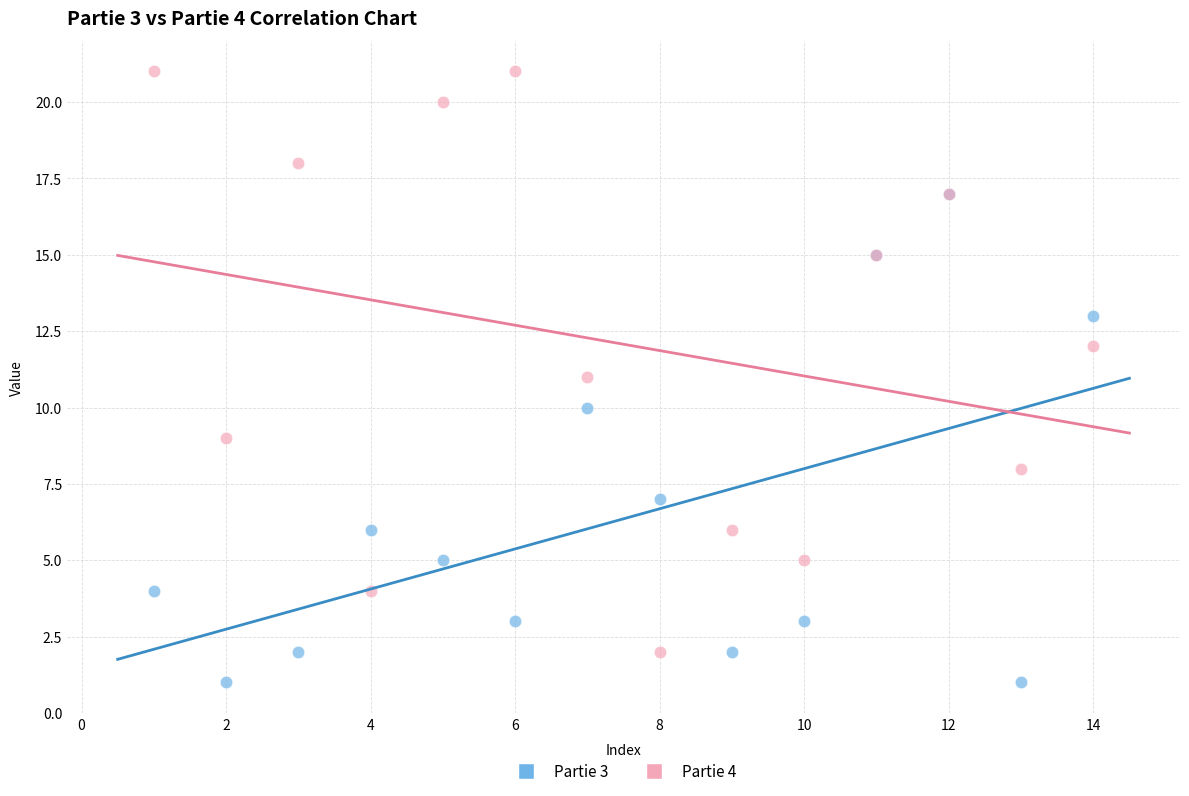

Which series contains the lowest Y value?

Partie 3